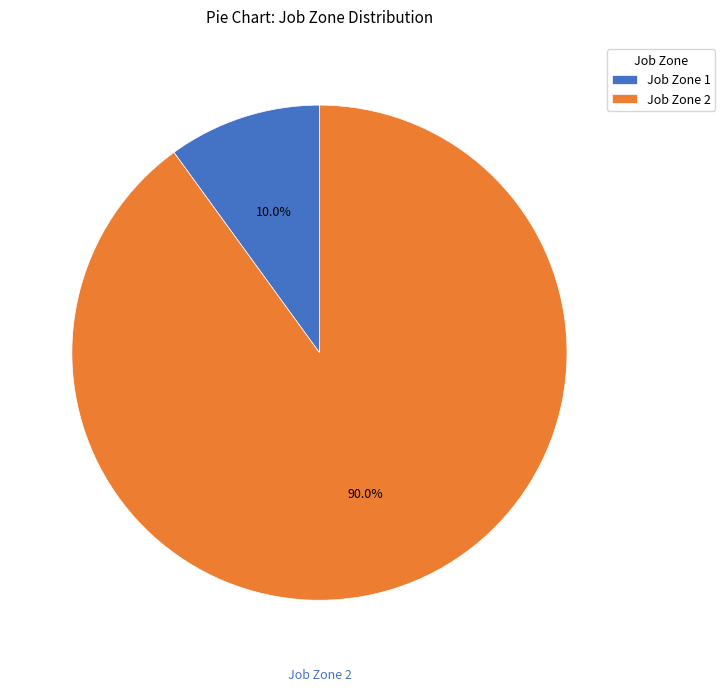

To the nearest percent, what is the difference between the largest and smallest slice percentages?

80%